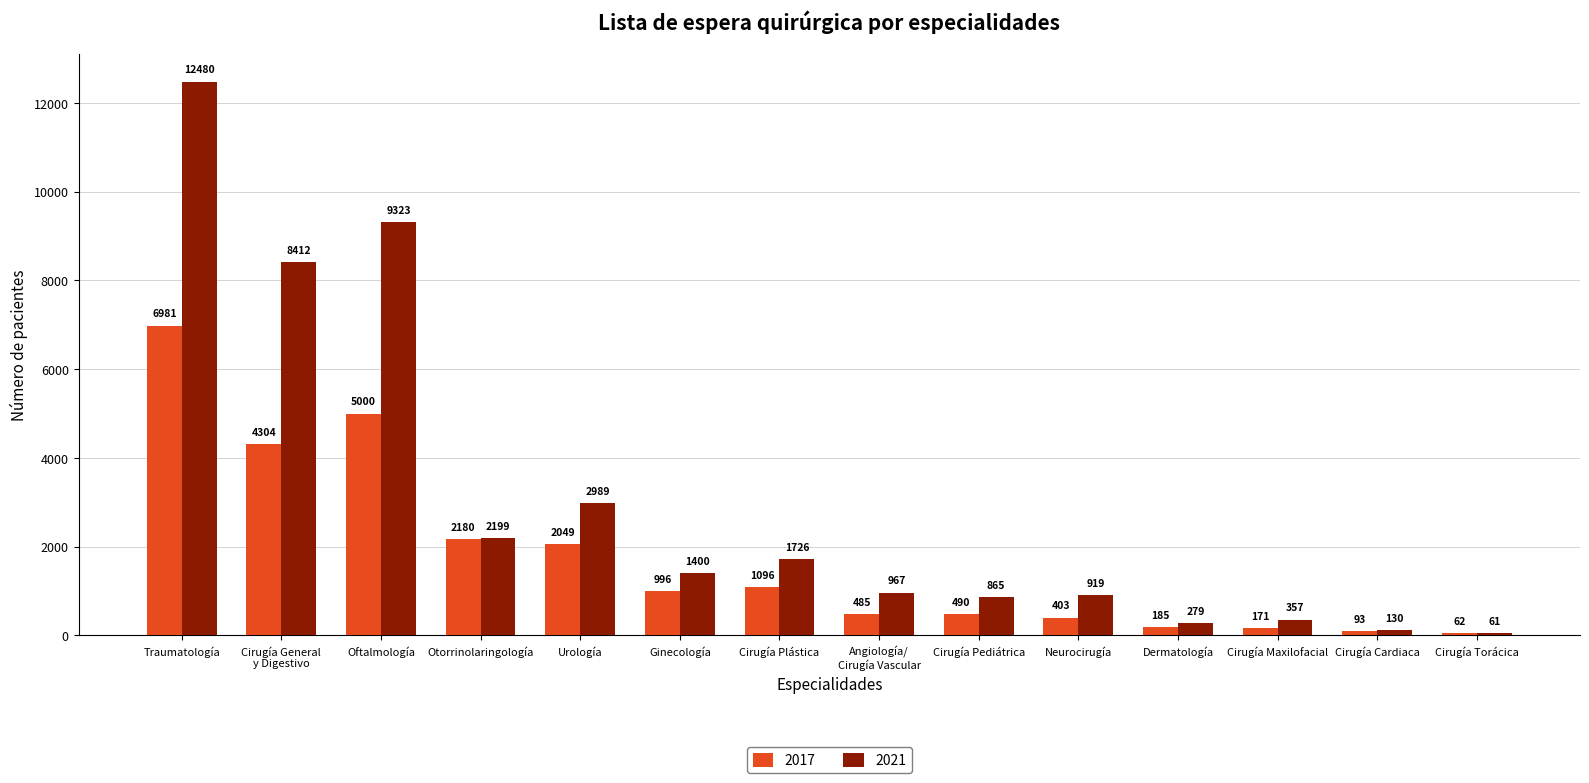

What is the difference between the 2017 values at Otorrinolaringología and Traumatología?

4801